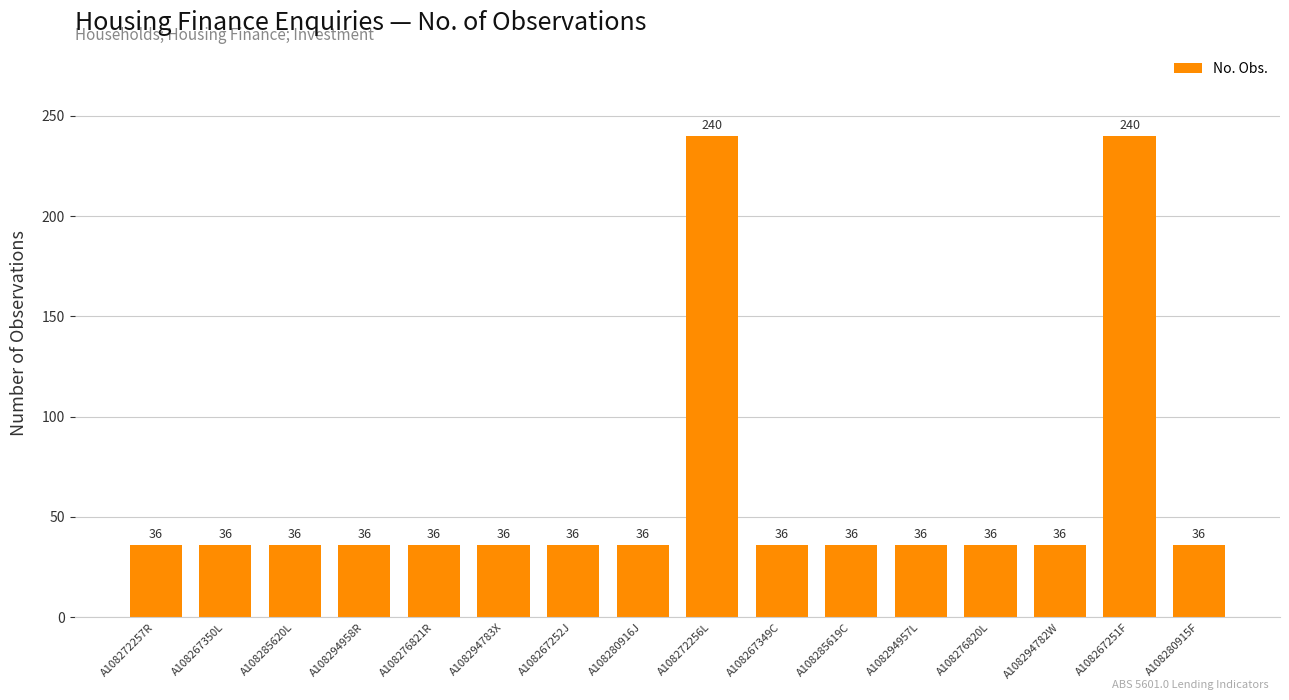

What value does the data have at A108285620L, to the nearest 50?

50